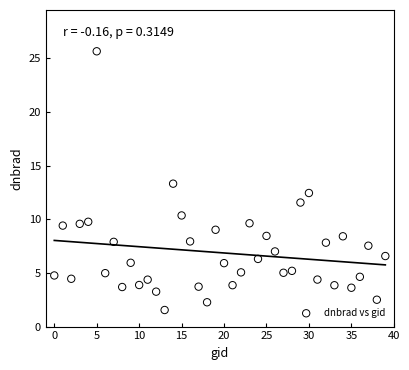

What is the range of Y values (max minus min)?

24.1